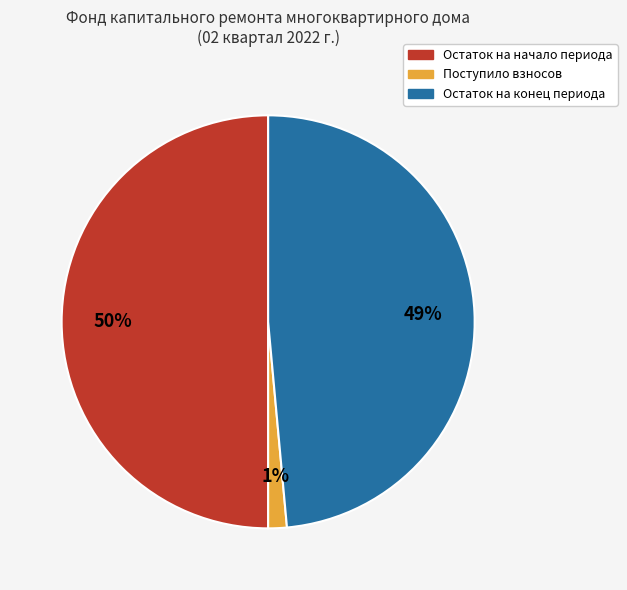

To the nearest percent, what is the difference between the largest and smallest slice percentages?

49%